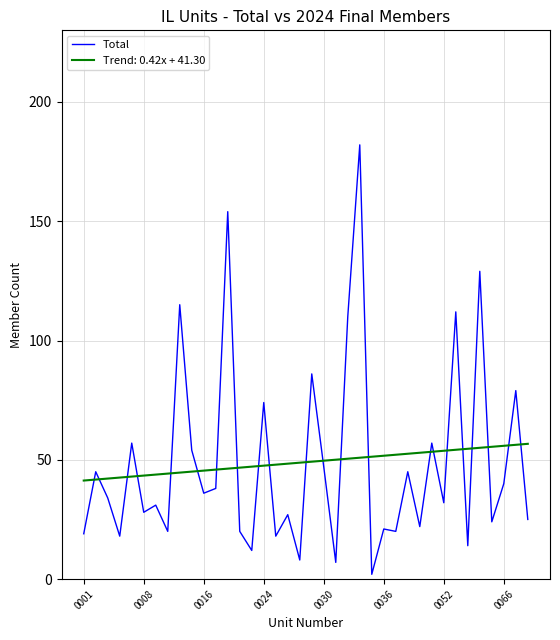

Rank the series by their maximum value, from lowest to highest.

Trend: 0.42x + 41.30, Total